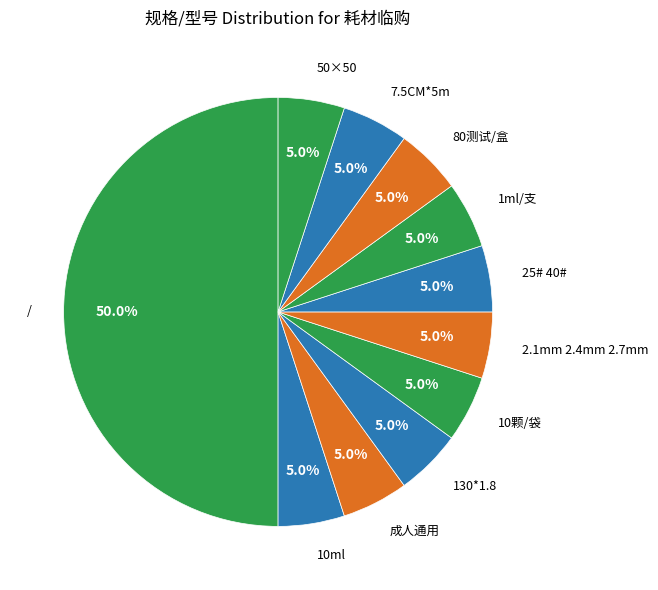

How many slices are in this pie chart?

11